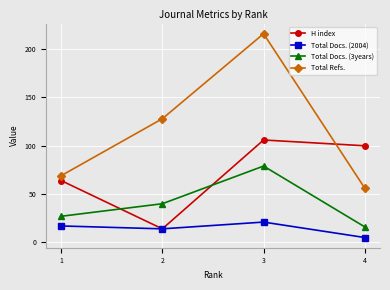

Reading left to right, transcribe all the data shown in this chart.

H index: 64	14	106	100
Total Docs. (2004): 17	14	21	5
Total Docs. (3years): 27	40	79	16
Total Refs.: 69	128	216	56